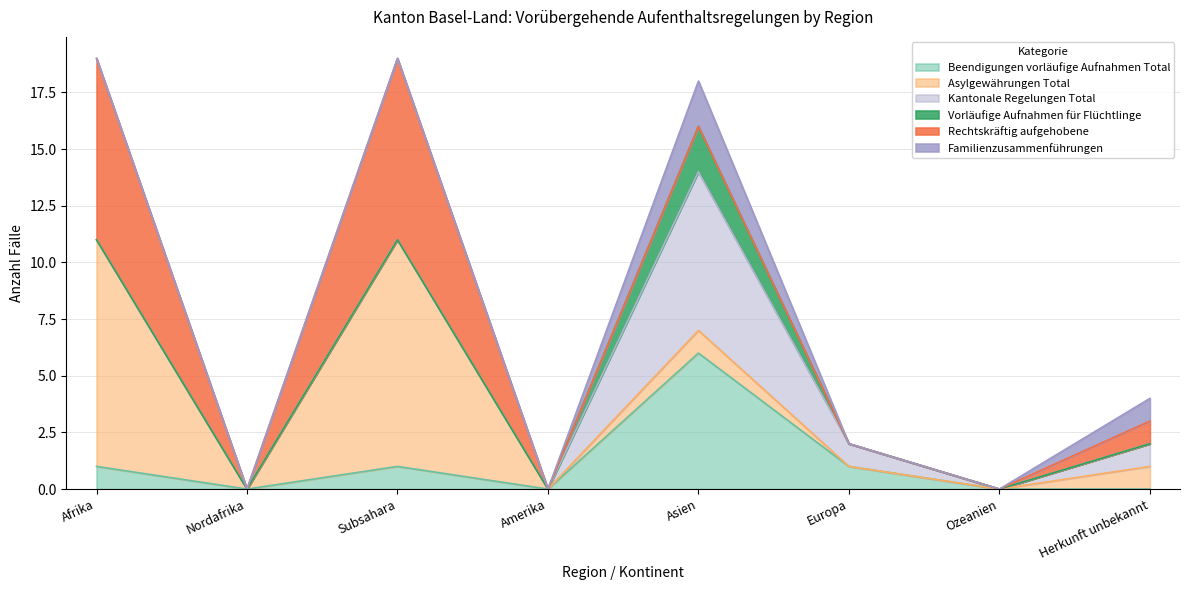

Does the chart have visible grid lines?

Yes